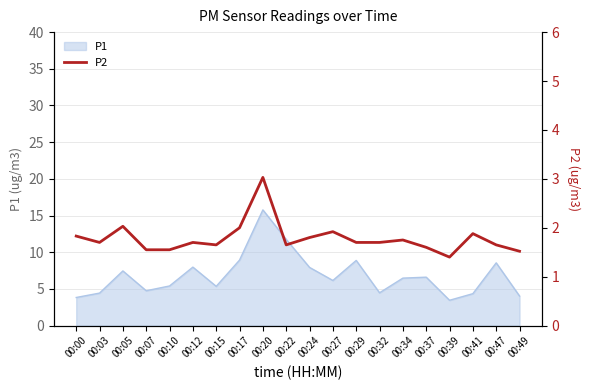

True or false: P1 has a value of 8.6 at 00:47.

True